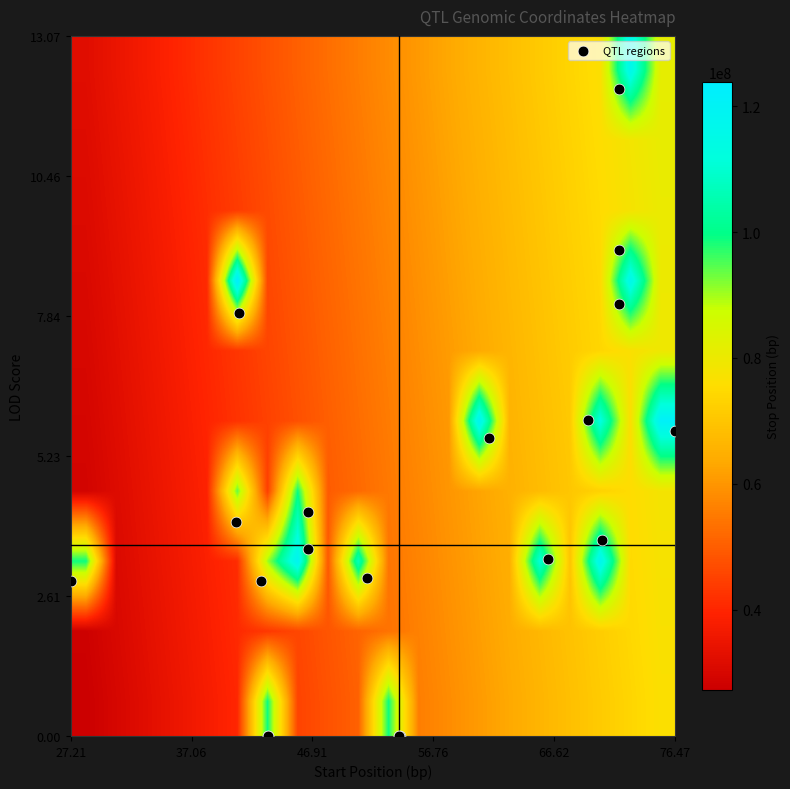

At how many categories does at least one series exceed 96432119?

11